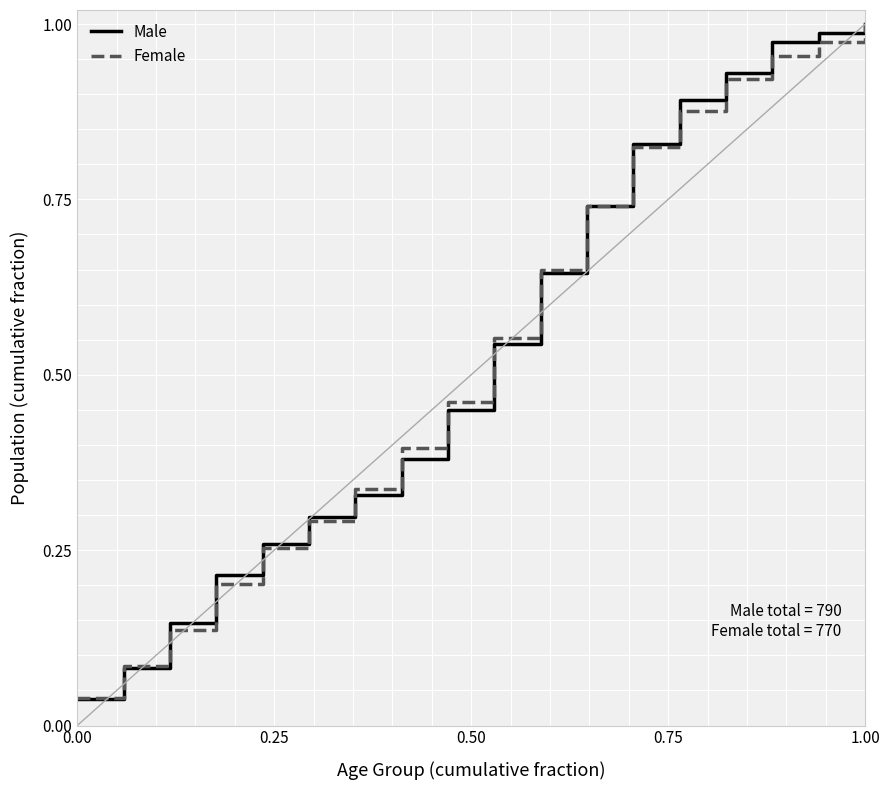

What is the average value of the Male series?

0.5